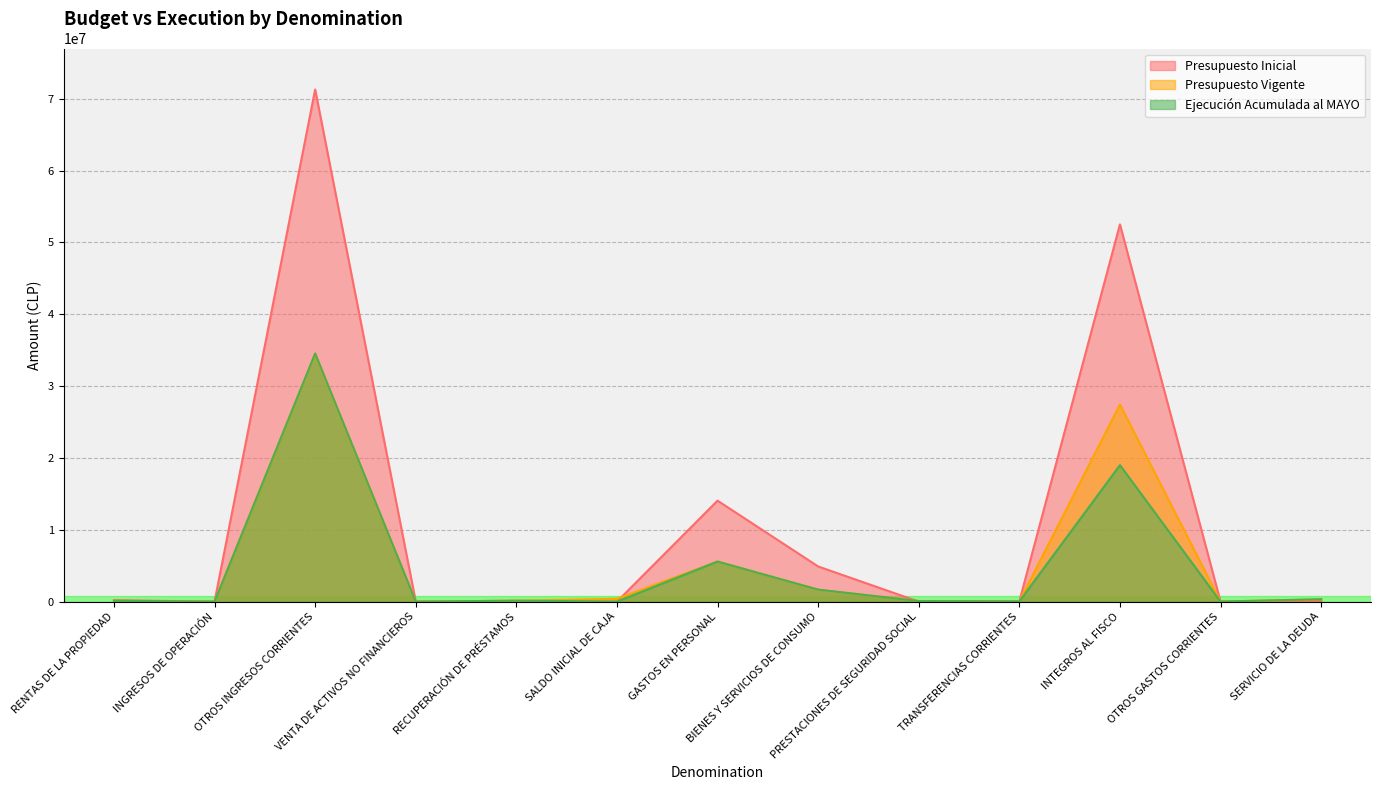

At which label does Ejecución Acumulada al MAYO reach its peak?

OTROS INGRESOS CORRIENTES